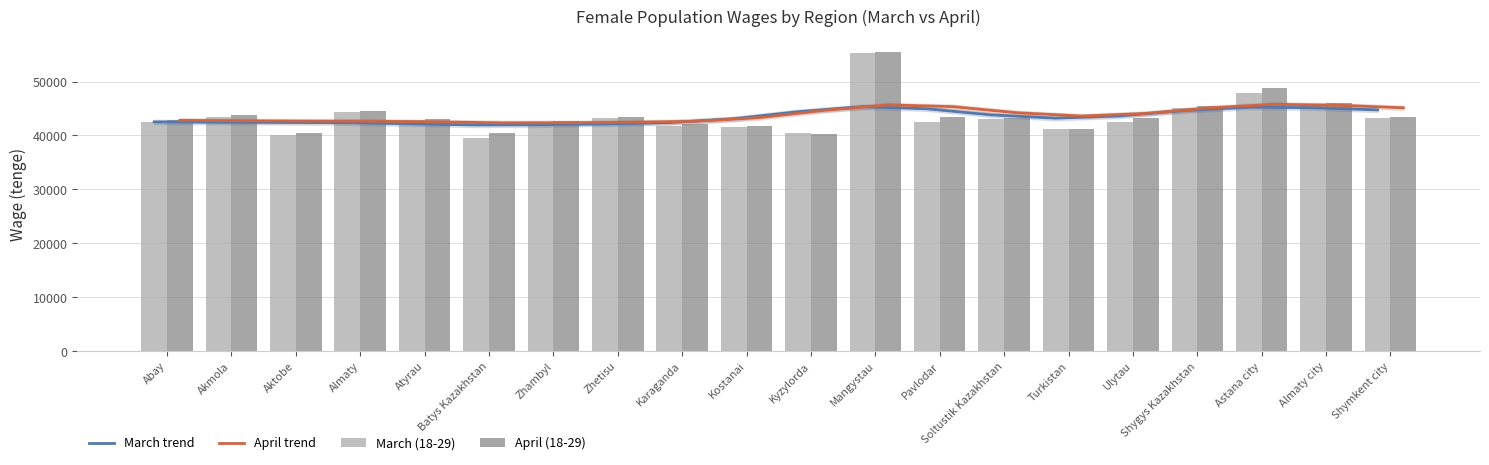

Which series has the largest total across all categories?

April trend